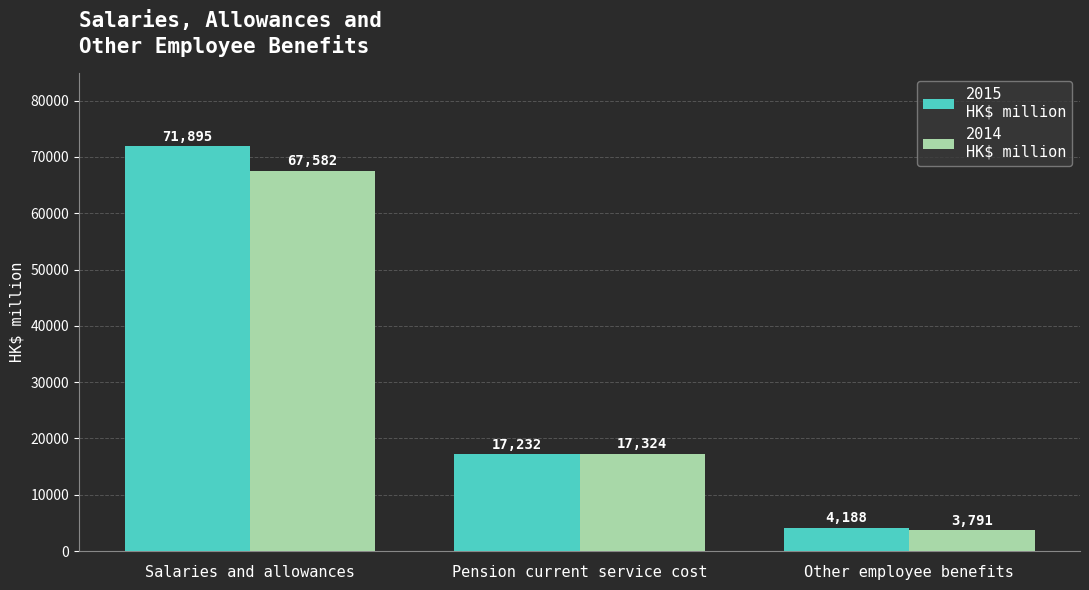

What is the spread (max minus min) of values at Other employee benefits?

397